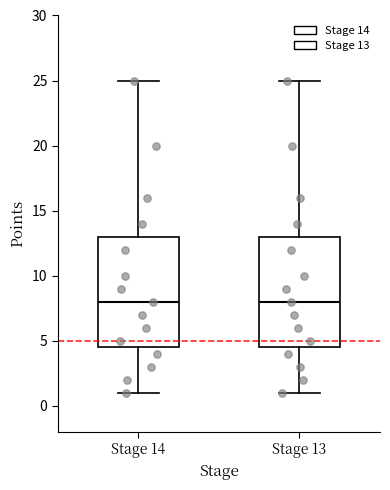

Reading left to right, read every box against the y-axis: the position of its median line, the range the box covers, and the ends of its whiskers. The values are not printed on the chart, so give them approximately, as read against the axis.

Stage 14: median 8.0, box 4.5 to 13.0, whiskers 1.0 to 25.0
Stage 13: median 8.0, box 4.5 to 13.0, whiskers 1.0 to 25.0